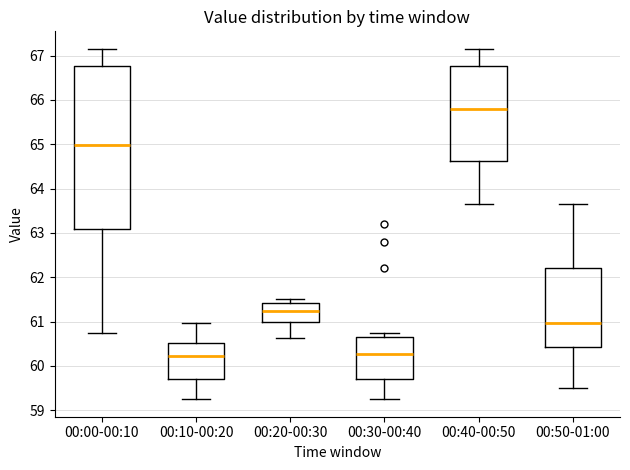

Where does the lower whisker of the box for 00:40-00:50 end on the y-axis? The values are not printed on the chart, so give them approximately, as read against the axis.

63.7